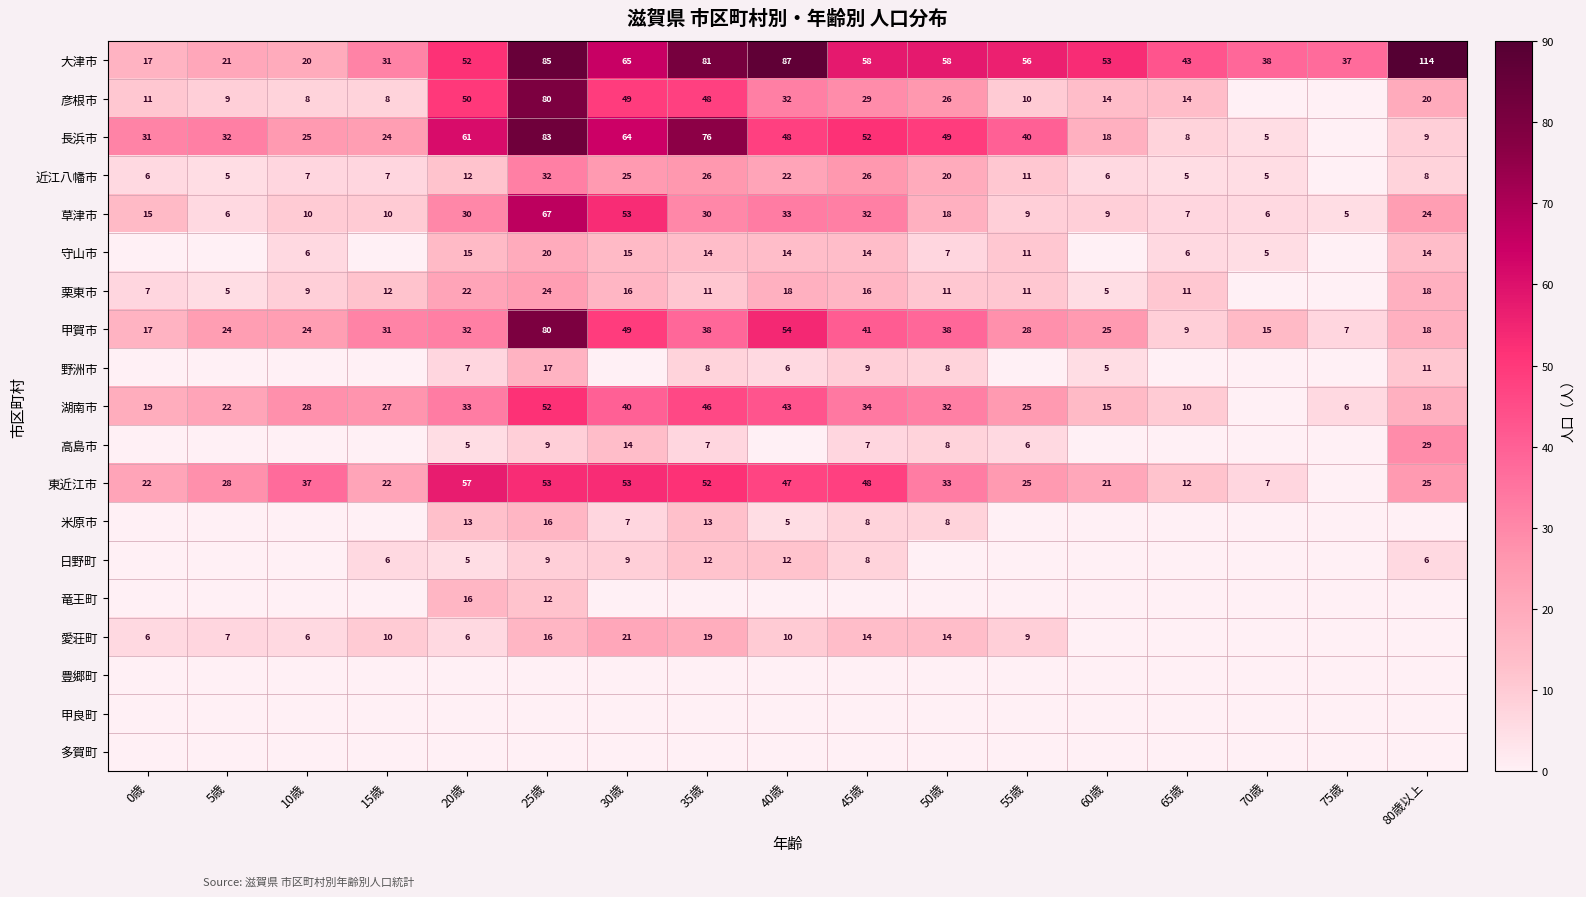

How many distinct data groups are displayed?

19